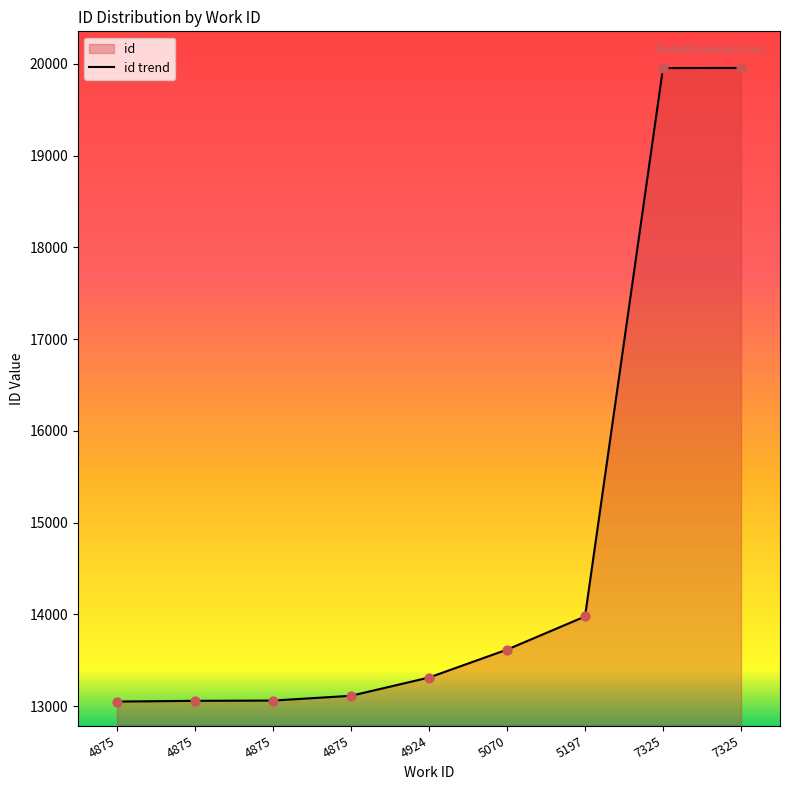

Between 4875 and 7325, which is larger?

7325